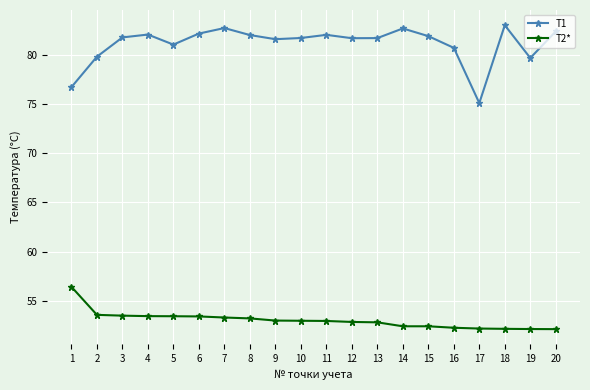

In T1, how many points are higher than both neighbors (excluding endpoints)?

5